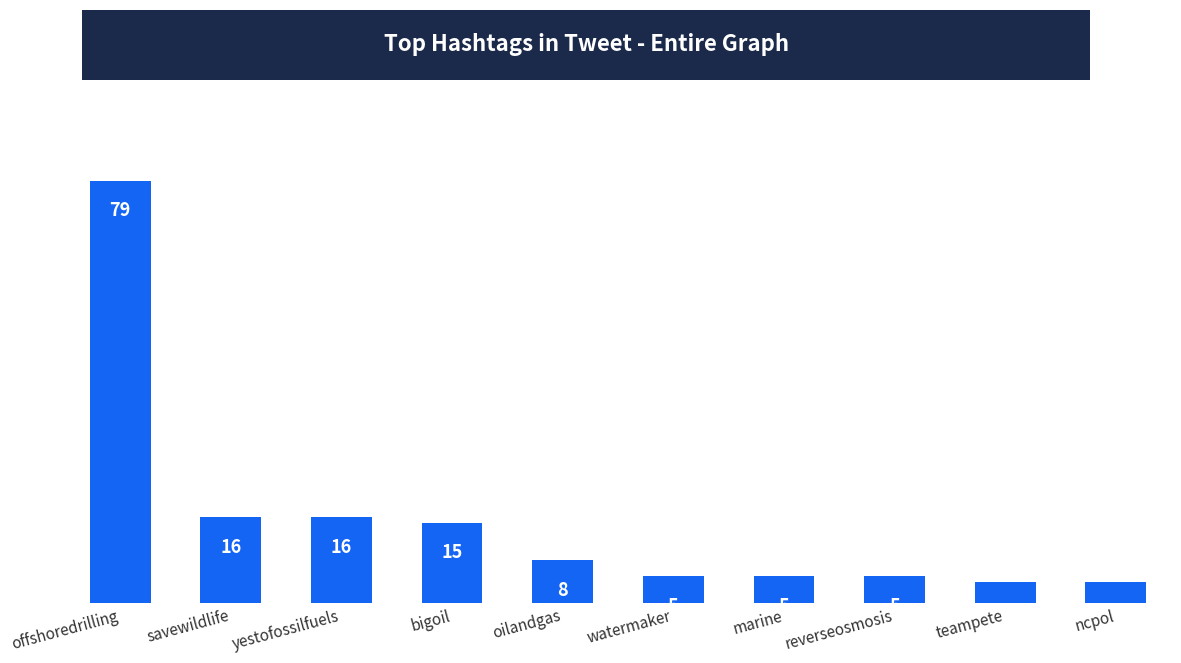

True or false: the data shows 13 at oilandgas.

False